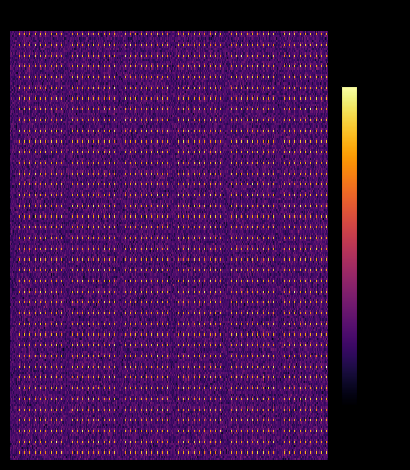

Between 2 and 0, which is larger?

2